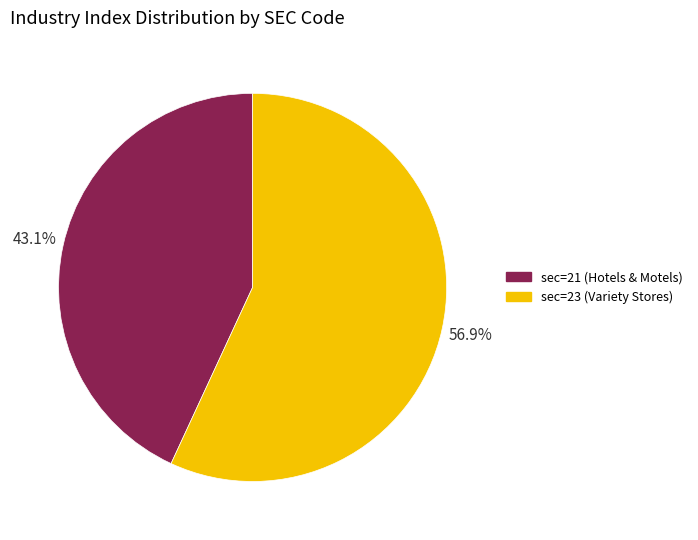

To the nearest percent, what portion does sec=21 (Hotels & Motels) represent?

43%